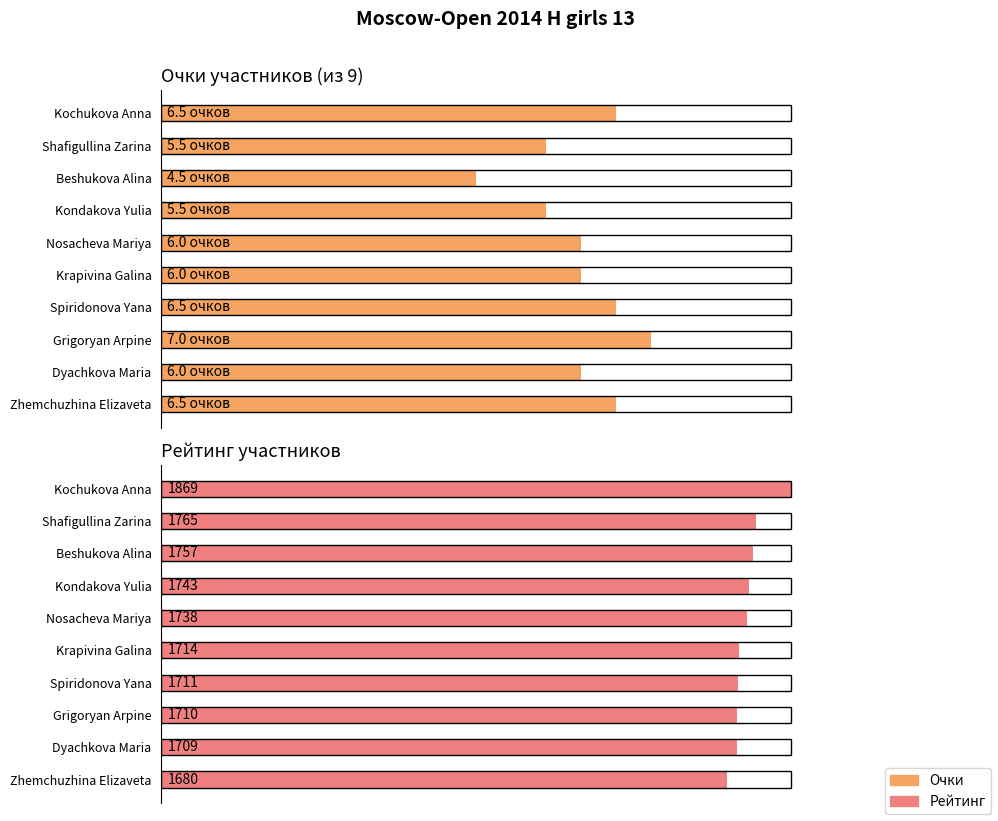

At which category does the chart reach its peak across all series?

Kochukova Anna